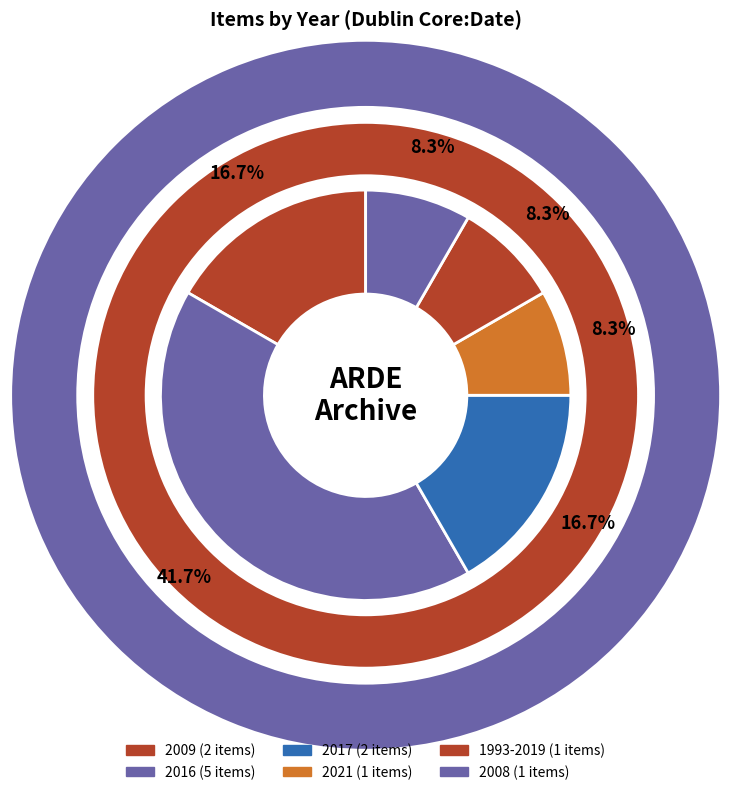

Rank the categories by value from lowest to highest.

2021, 1993-2019, 2008, 2009, 2017, 2016